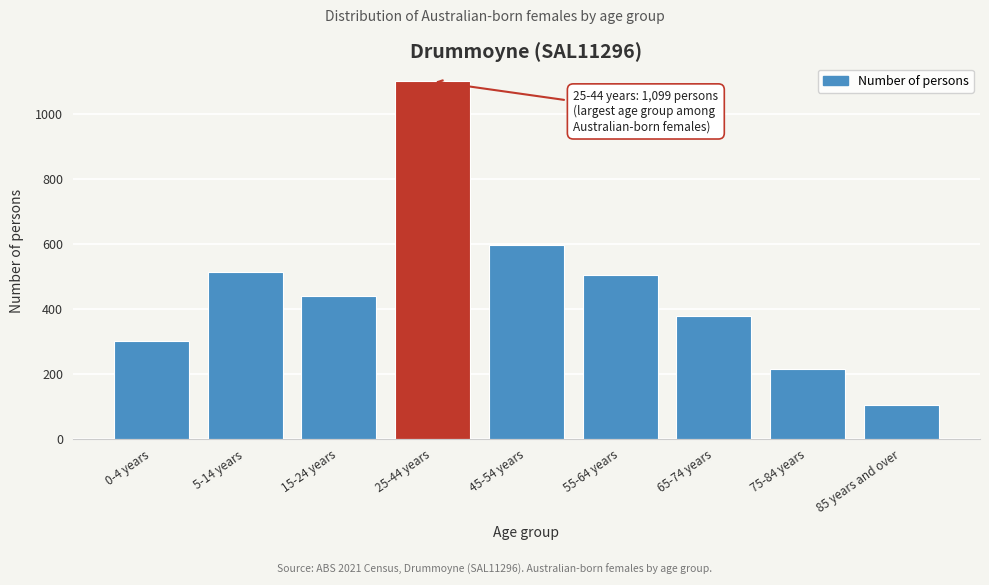

Reading left to right, list all the values displayed in this chart.

0-4 years=301	5-14 years=513	15-24 years=439	25-44 years=1099	45-54 years=597	55-64 years=504	65-74 years=377	75-84 years=214	85 years and over=104